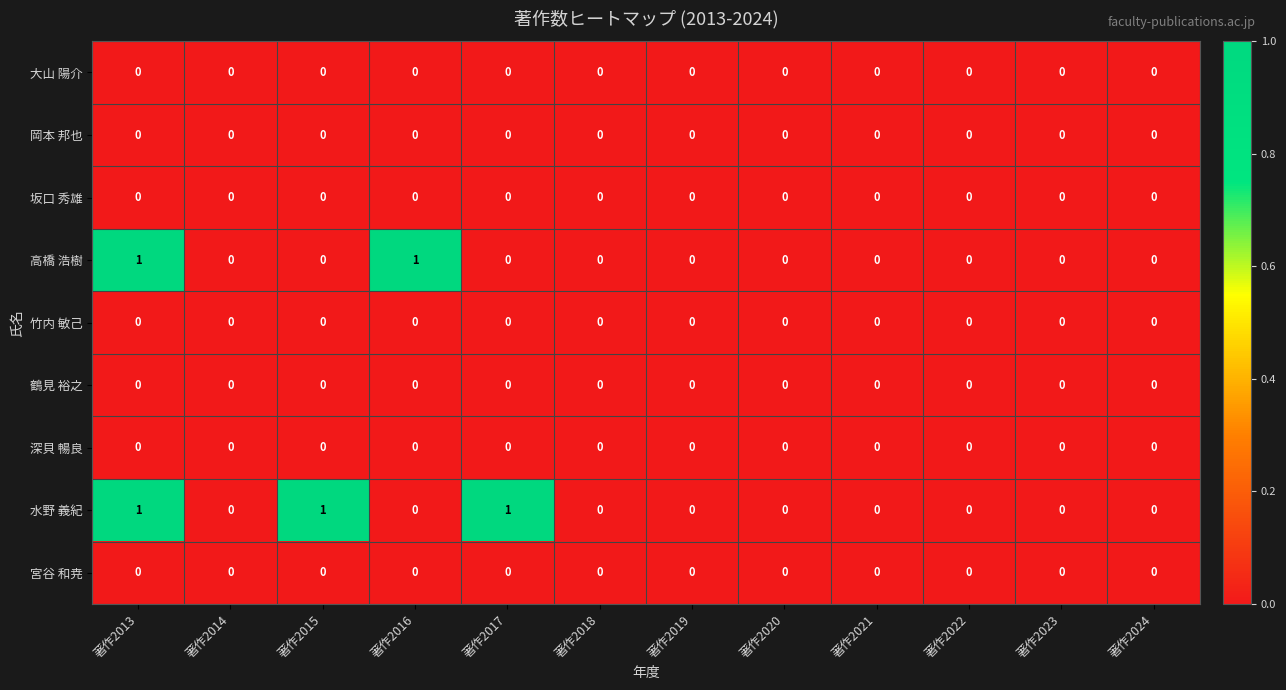

Between 著作2015 and 著作2021, which series saw the biggest shift?

水野 義紀